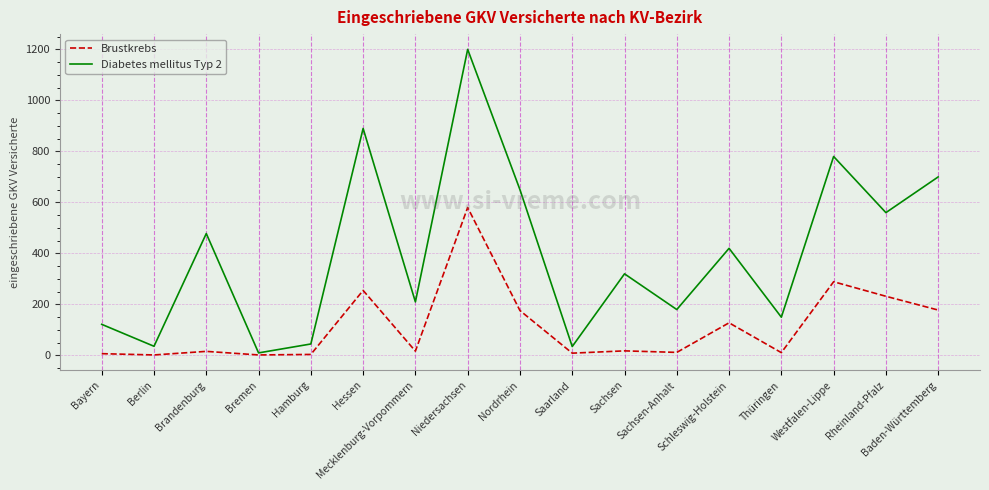

What is the approximate value of Brustkrebs at Sachsen?

18